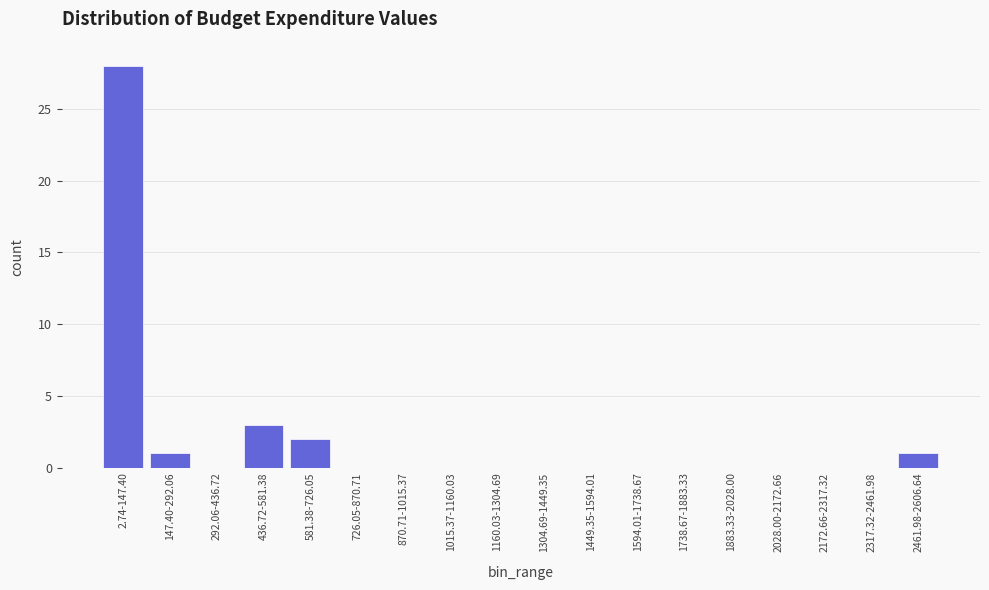

Reading left to right, extract all data points from this chart.

2.74-147.40=28	147.40-292.06=1	292.06-436.72=0	436.72-581.38=3	581.38-726.05=2	726.05-870.71=0	870.71-1015.37=0	1015.37-1160.03=0	1160.03-1304.69=0	1304.69-1449.35=0	1449.35-1594.01=0	1594.01-1738.67=0	1738.67-1883.33=0	1883.33-2028.00=0	2028.00-2172.66=0	2172.66-2317.32=0	2317.32-2461.98=0	2461.98-2606.64=1